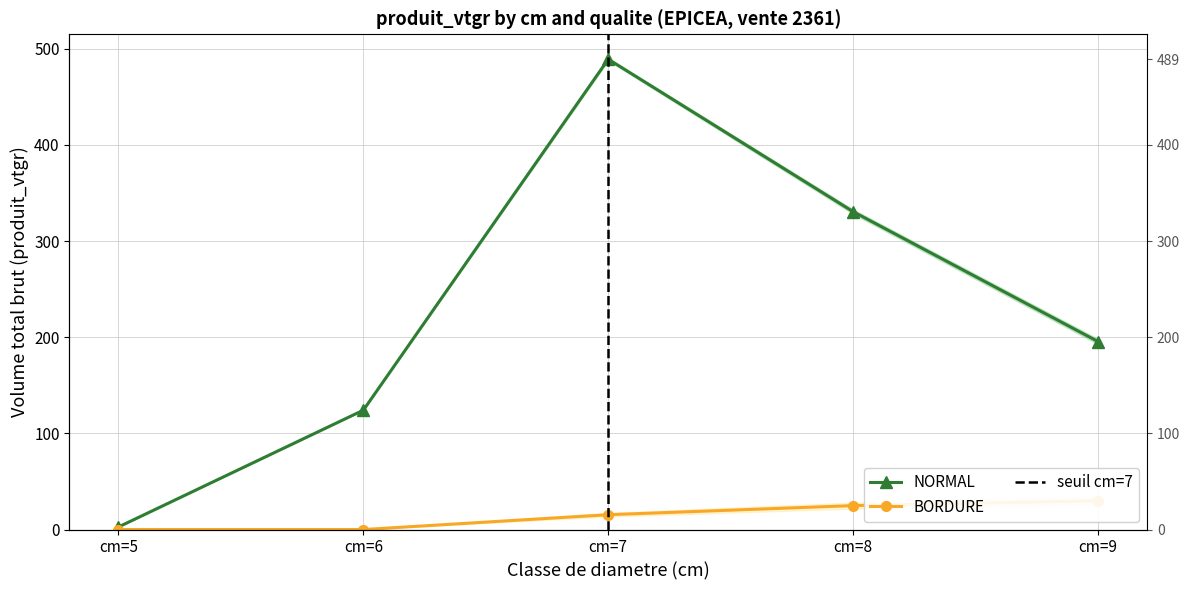

Reading left to right, what are all the values shown in this chart?

NORMAL: cm=5=2.7	cm=6=124.1	cm=7=489.2	cm=8=330.6	cm=9=195.5
BORDURE: cm=5=0.0	cm=6=0.0	cm=7=15.4	cm=8=24.9	cm=9=29.9